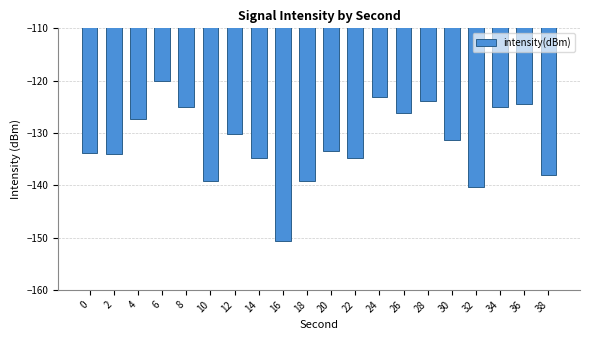

The value at 10 is -139.2. True or false?

True